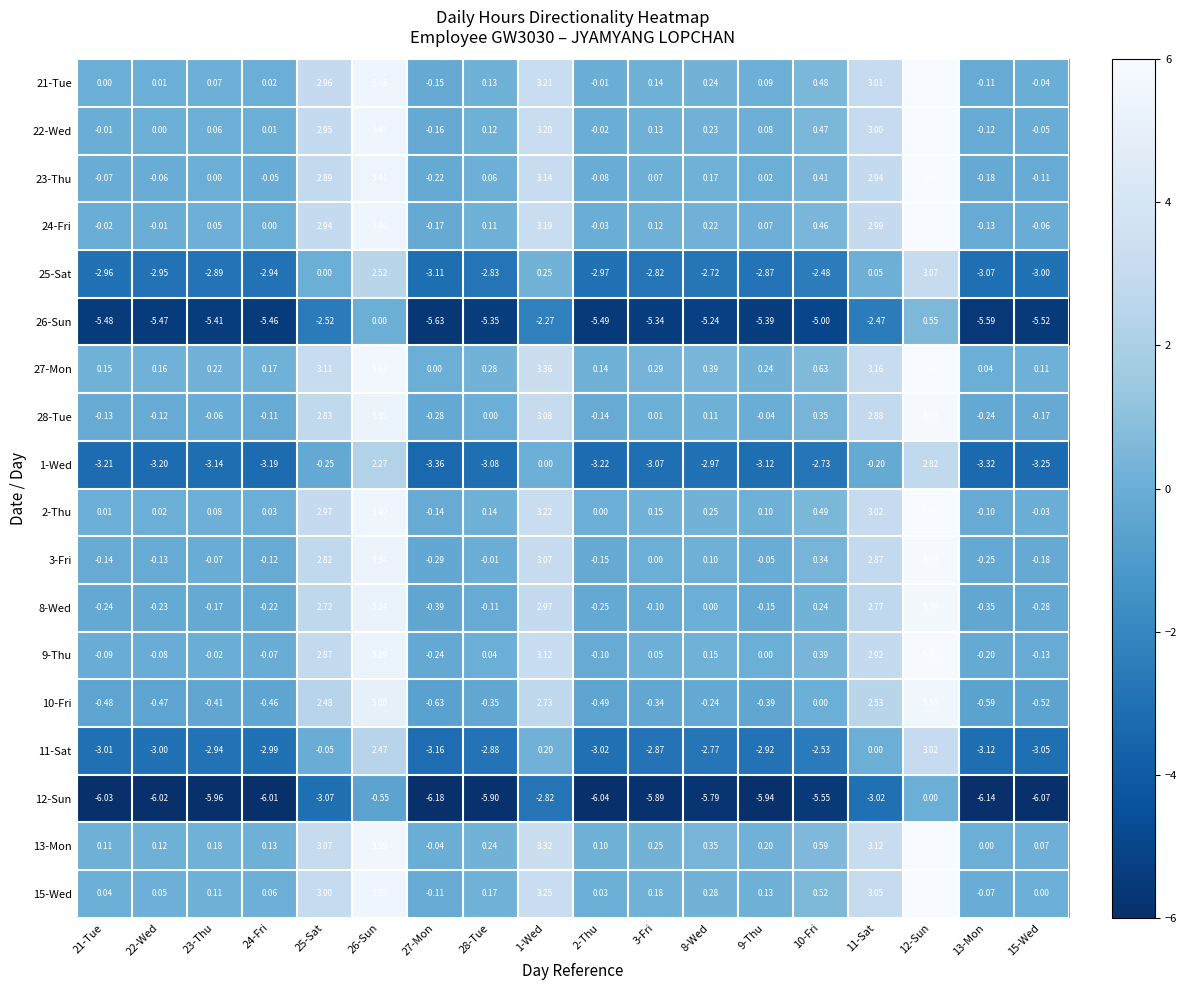

Is the value of 27-Mon at 26-Sun greater than the value of 11-Sat at 3-Fri?

Yes